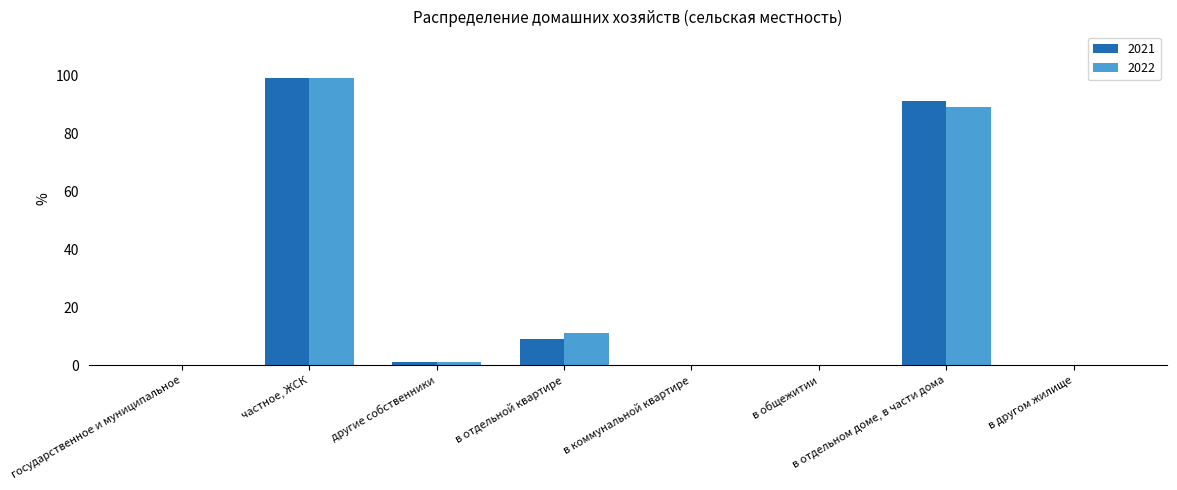

True or false: 2021 has a value of 60 at в другом жилище.

False